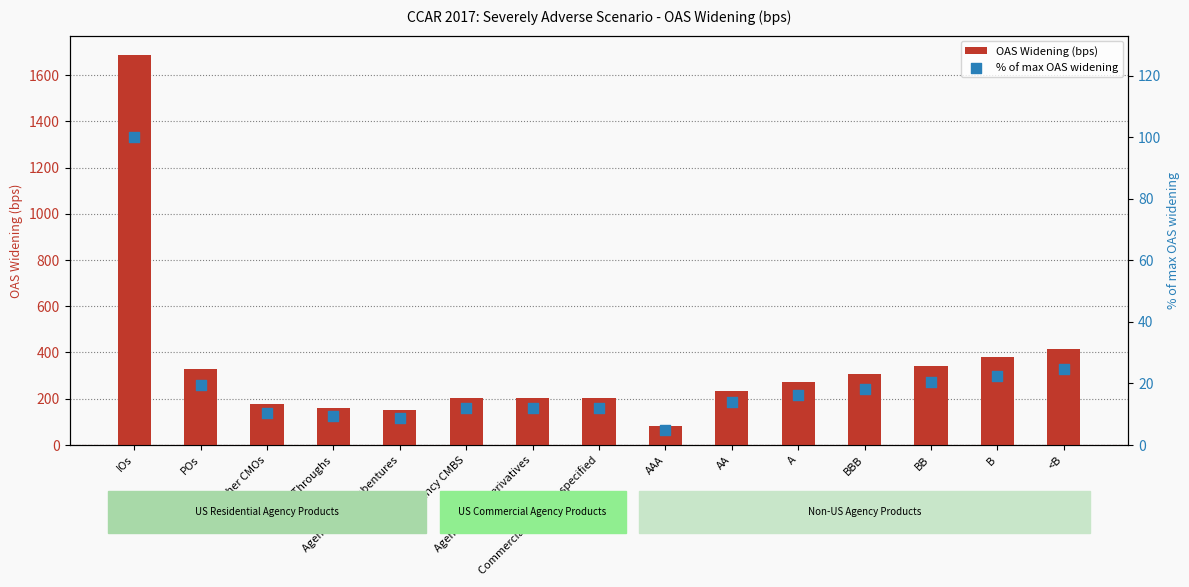

What are all the series names shown in the legend?

OAS Widening (bps), % of max OAS widening